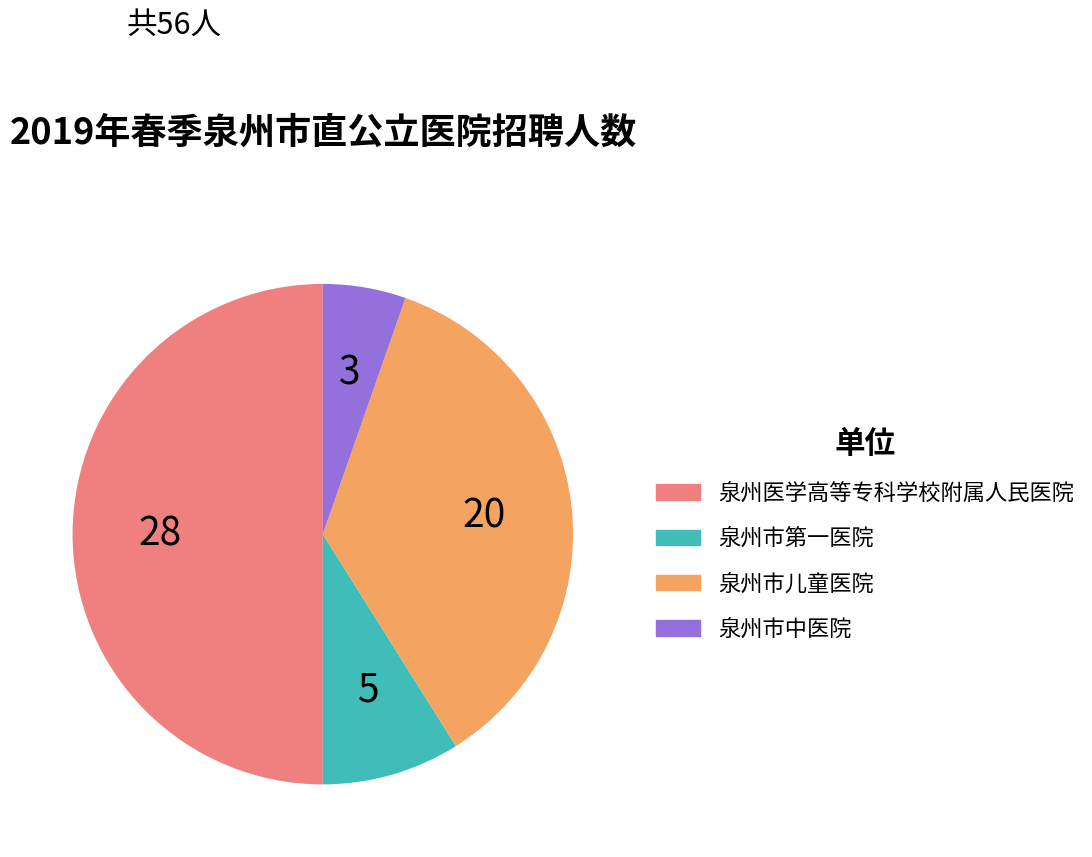

Is it true that 泉州市中医院 is 5% of the pie?

True